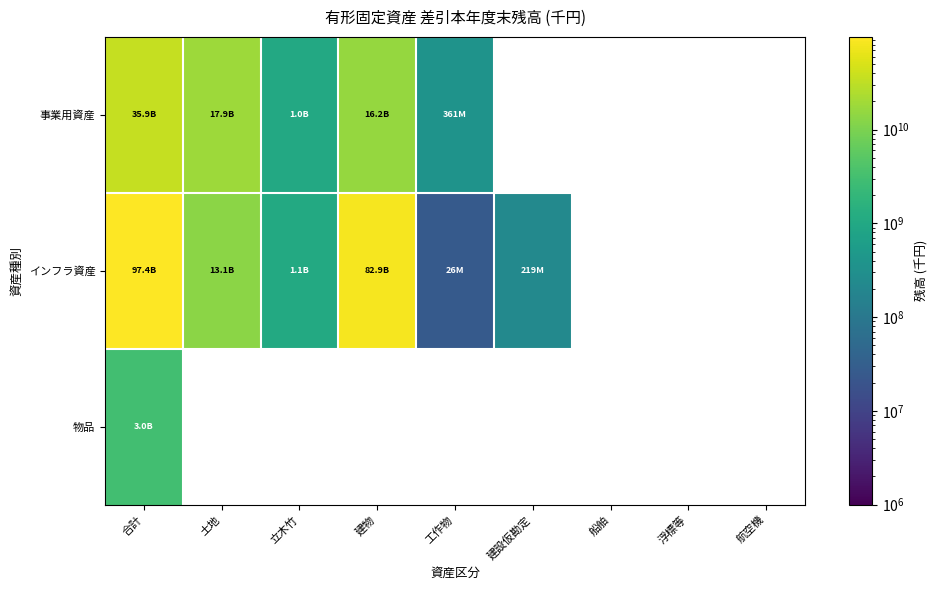

What is the maximum value shown in the chart?

97380827282.0